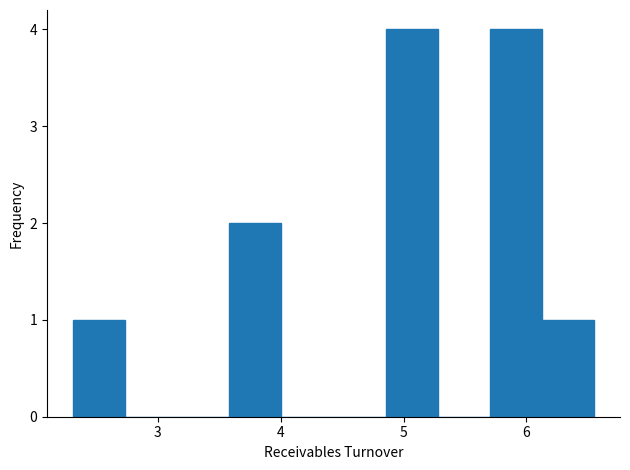

Reading left to right, transcribe this chart: for each bar, give the range it covers on the x-axis and its height. Neither the bar edges nor the heights are printed on the chart, so give them approximately, as read against the axes.

2.3 to 2.7: 1
2.7 to 3.2: 0
3.2 to 3.6: 0
3.6 to 4.0: 2
4.0 to 4.4: 0
4.4 to 4.9: 0
4.9 to 5.3: 4
5.3 to 5.7: 0
5.7 to 6.1: 4
6.1 to 6.6: 1